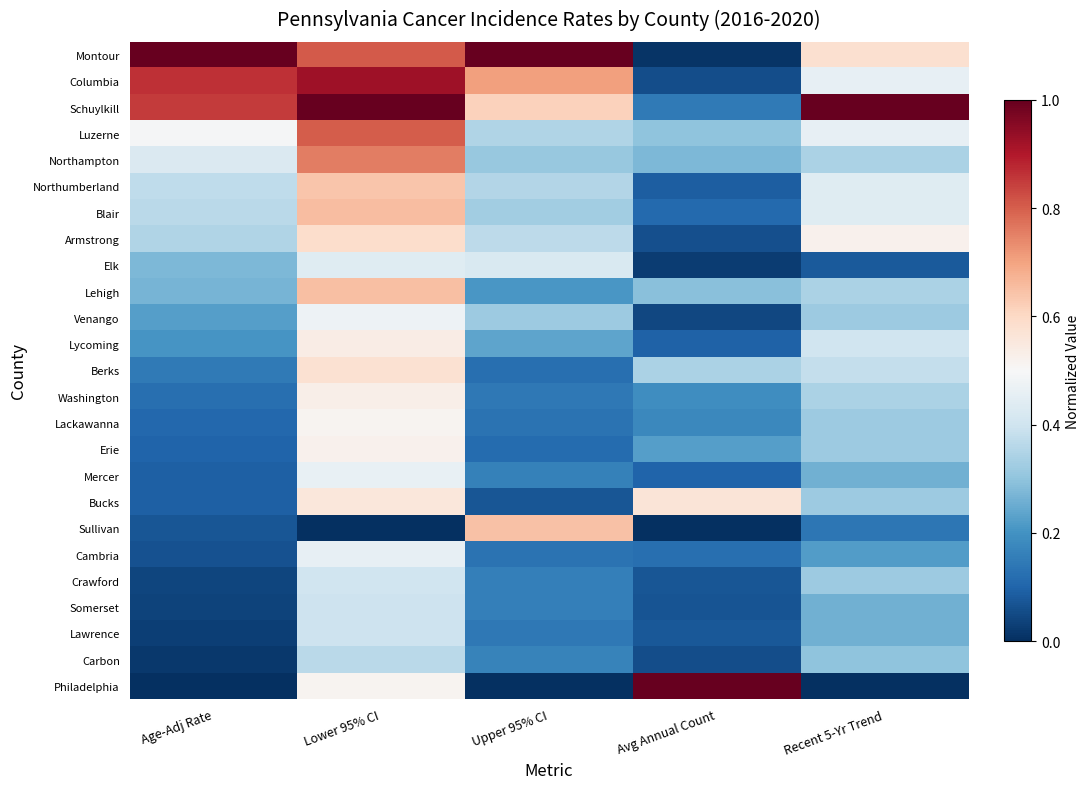

What is the total value across all series at Avg Annual Count?

4.5